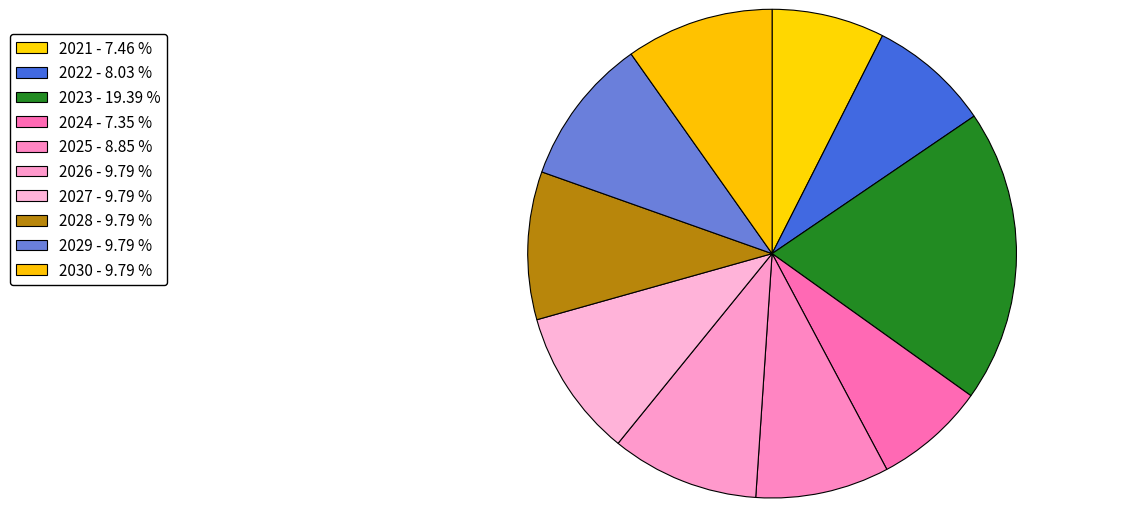

Do 2029 and 2028 together represent more than half of the pie?

No